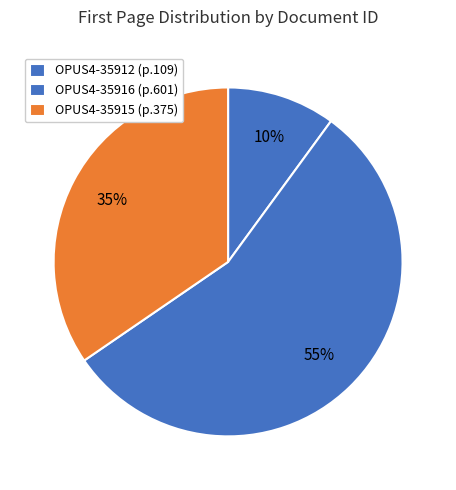

How many slices are in this pie chart?

3